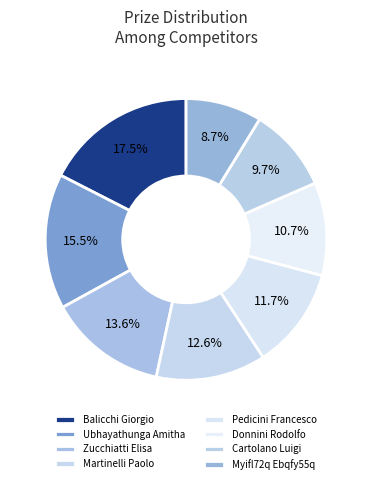

How many segments does this pie chart have?

8